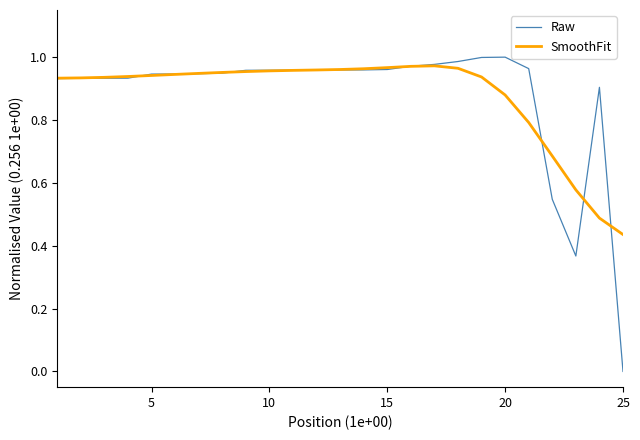

Which series has the widest spread of values?

Raw